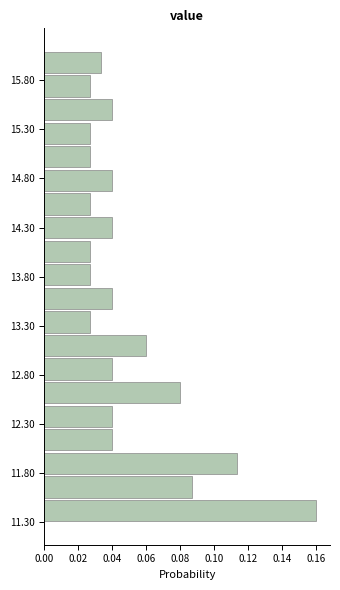

What is the length of the bar covering 12.50 to 12.74 on the y-axis? Neither the bar edges nor the lengths are printed on the chart, so give them approximately, as read against the axes.

0.080